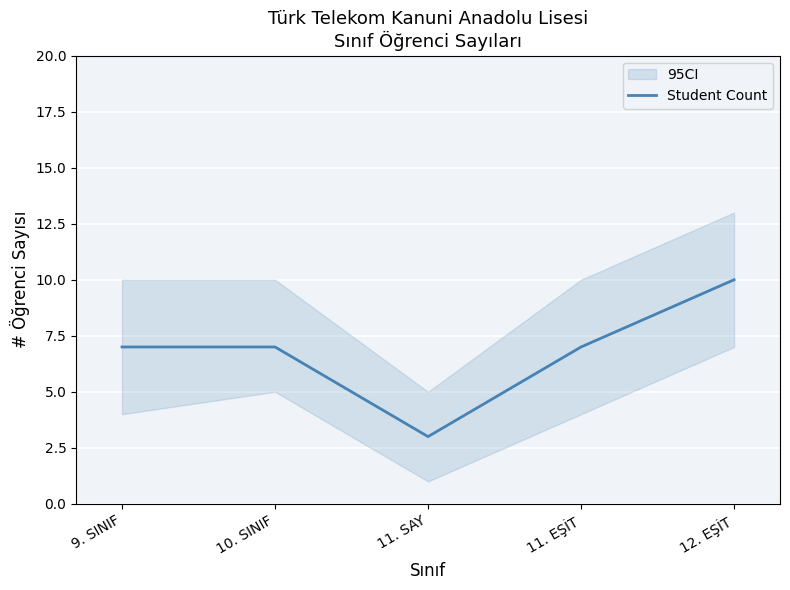

The value at 11. SAY is 4. True or false?

False